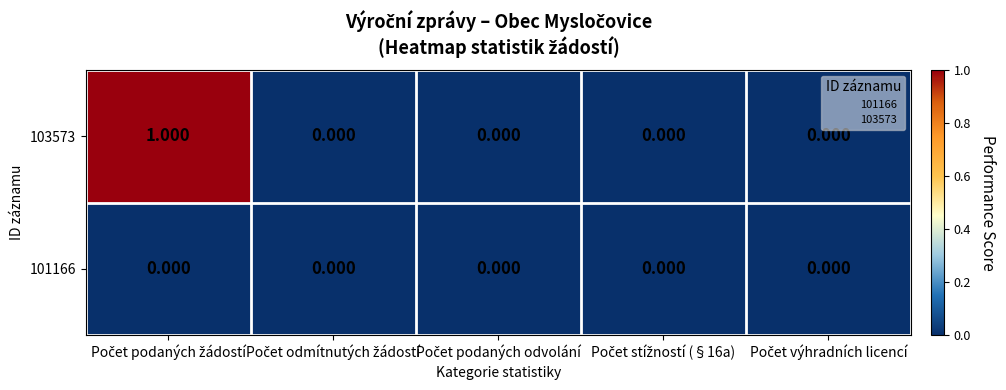

How many values in 103573 are above zero?

1